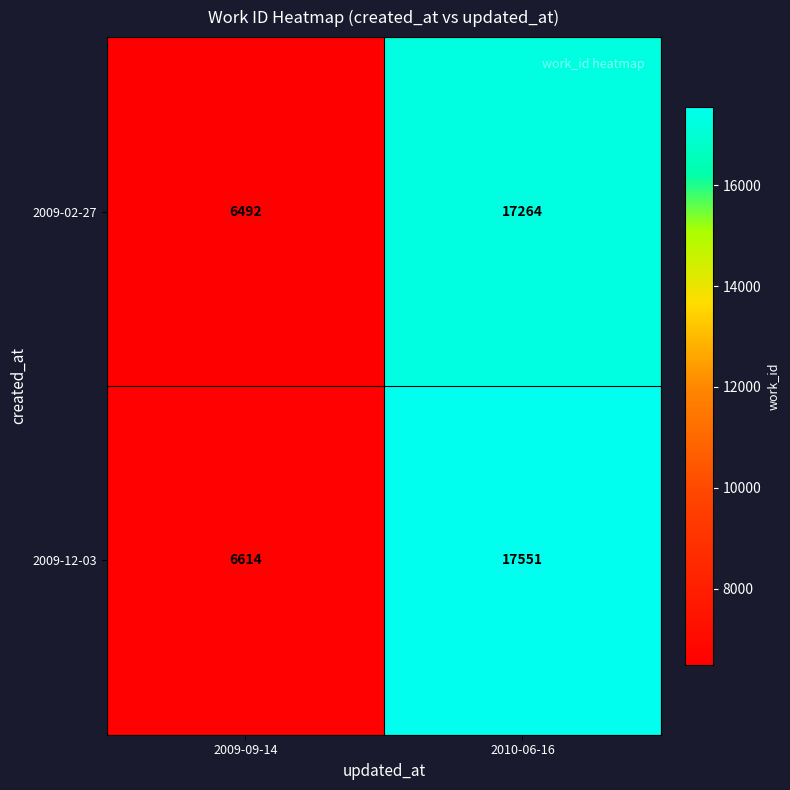

Which series has the largest range (max minus min)?

2009-12-03